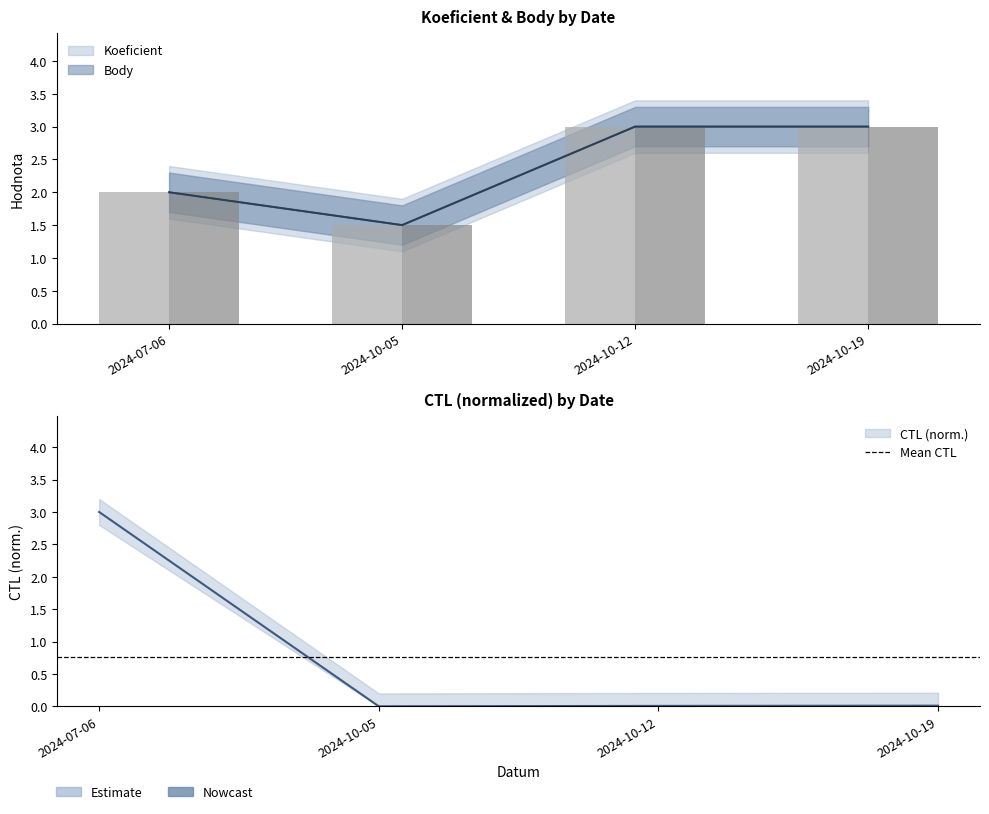

What position from the right is 2024-07-06?

4